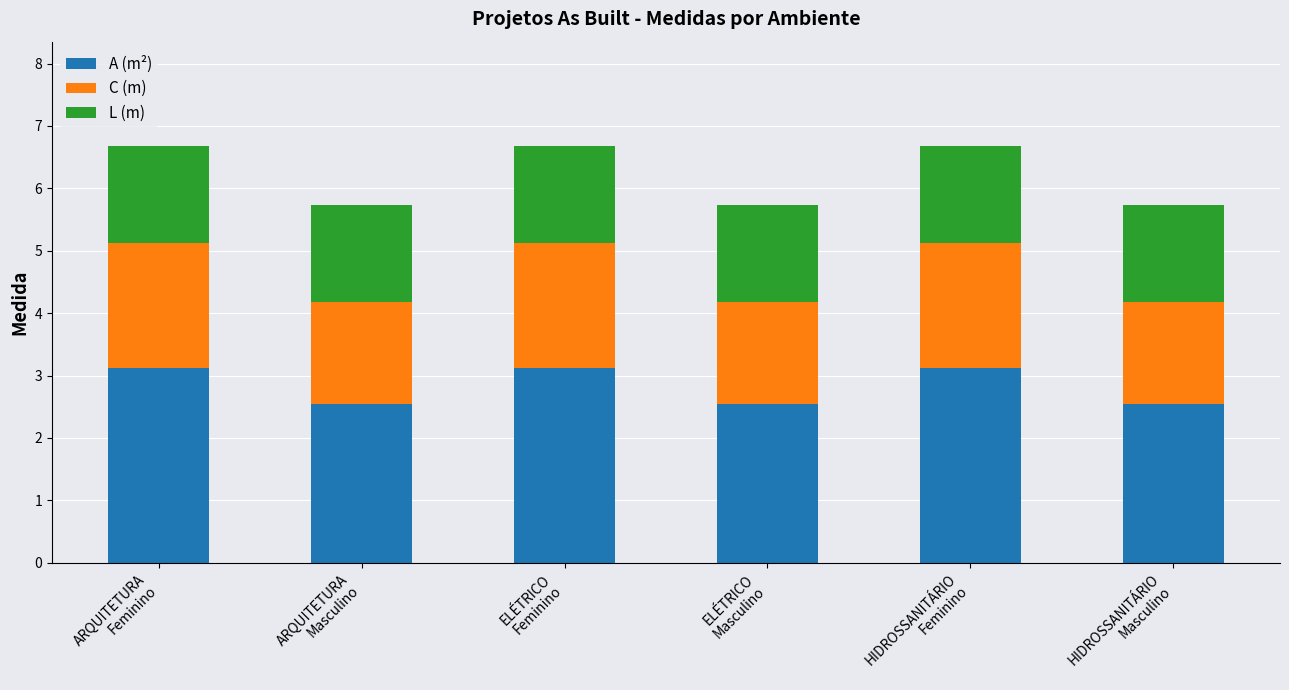

How many bars are there in total?

6